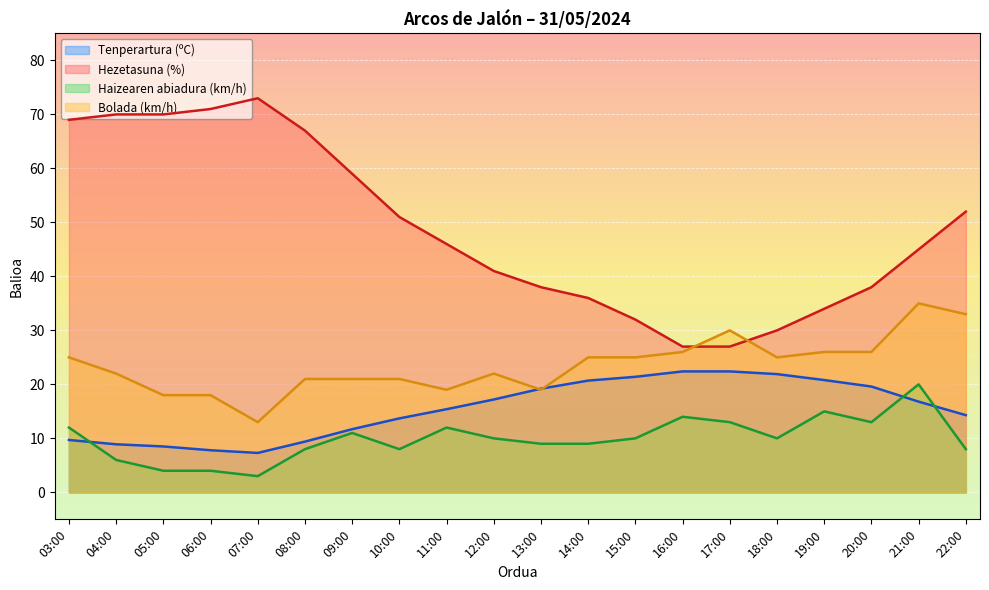

Which category has the highest value in the Tenperartura (ºC) series?

16:00